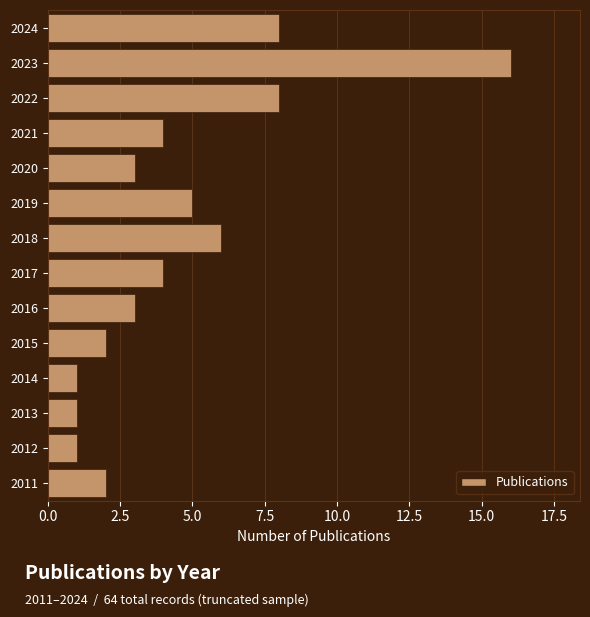

Reading top to bottom, what are all the values shown in this chart?

2024=8	2023=16	2022=8	2021=4	2020=3	2019=5	2018=6	2017=4	2016=3	2015=2	2014=1	2013=1	2012=1	2011=2